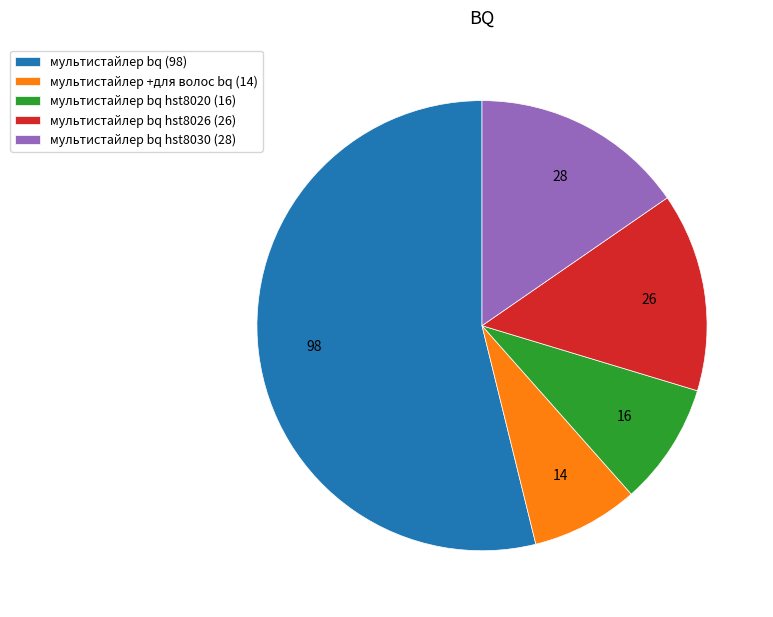

Rank the categories by value from highest to lowest.

мультистайлер bq (98), мультистайлер bq hst8030 (28), мультистайлер bq hst8026 (26), мультистайлер bq hst8020 (16), мультистайлер +для волос bq (14)